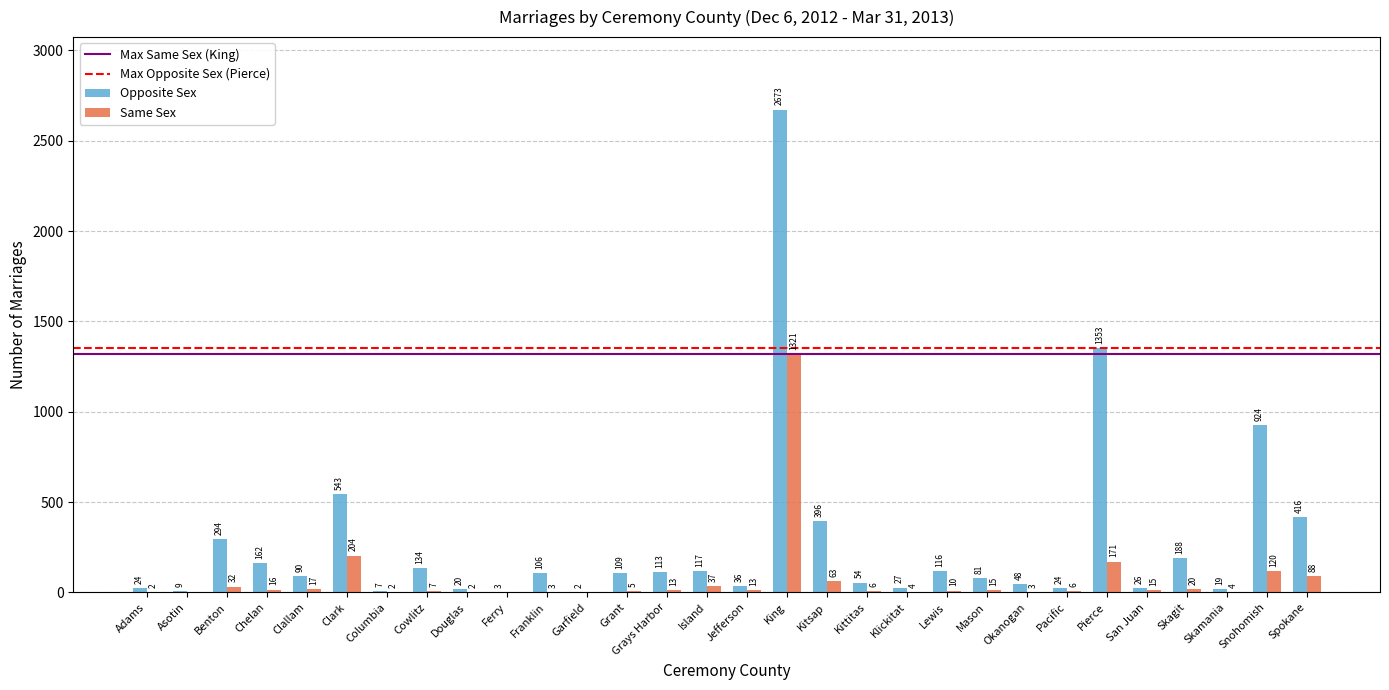

The Same Sex series shows 472 at Ferry. True or false?

False